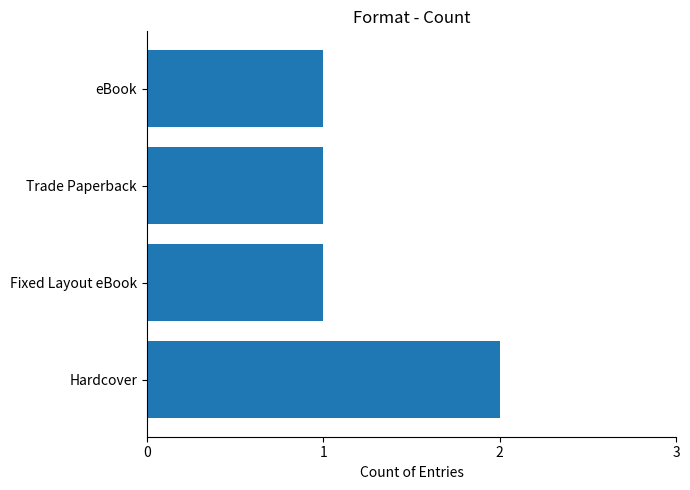

True or false: the data shows 3 at Hardcover.

False